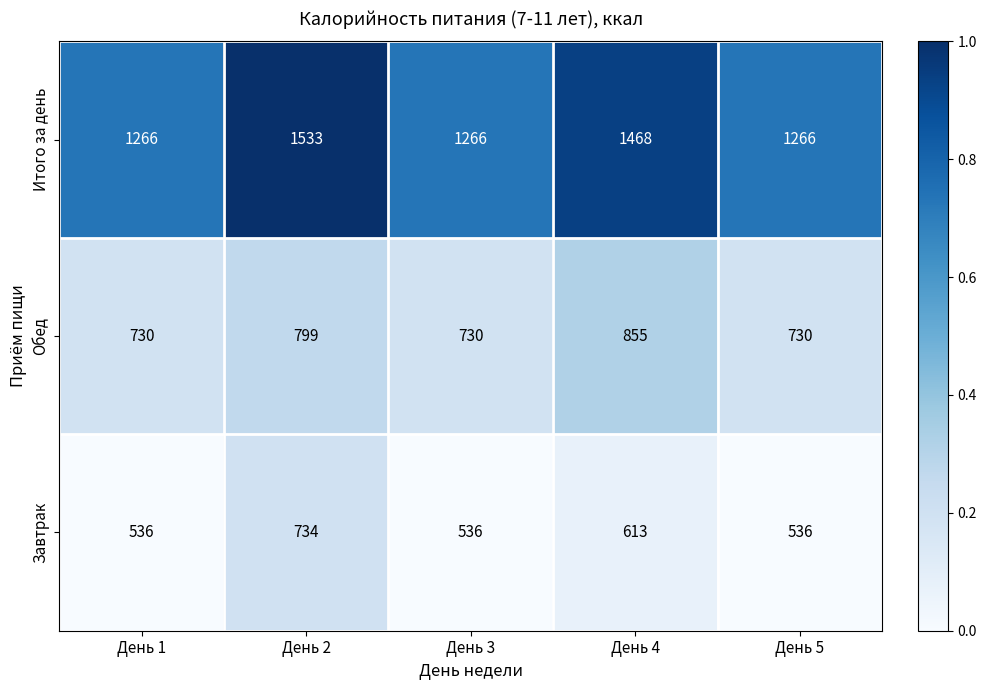

The value of Завтрак at День 5 is 536. True or false?

True